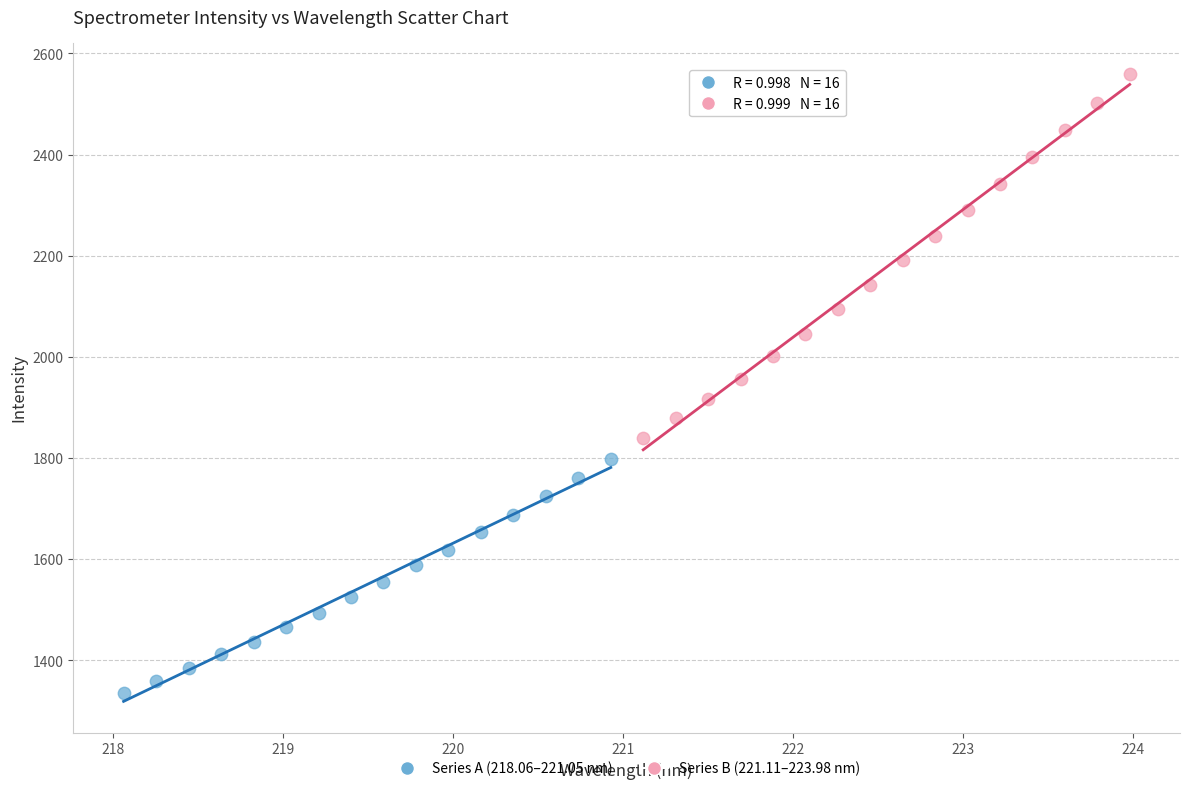

Which series reaches the maximum Y coordinate?

Series B (221.11–223.98 nm)